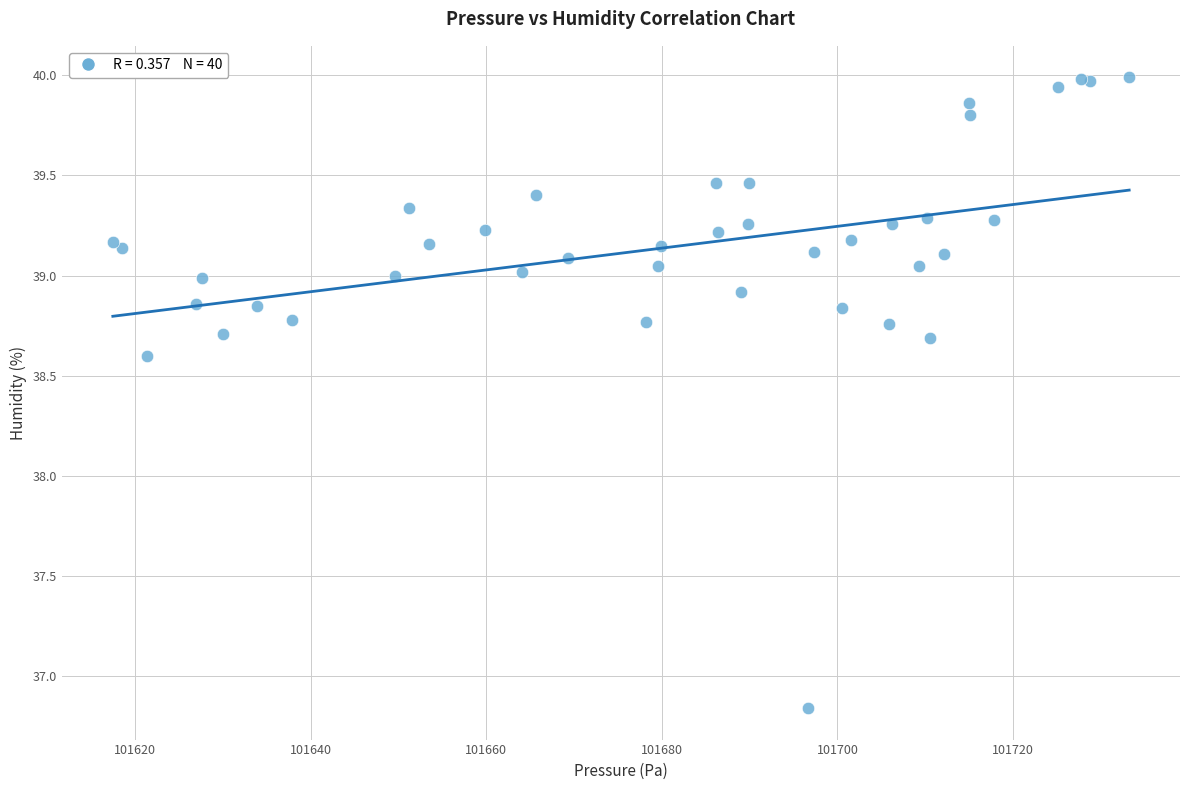

What Y value in the scatter plot is closest to 38?

38.6